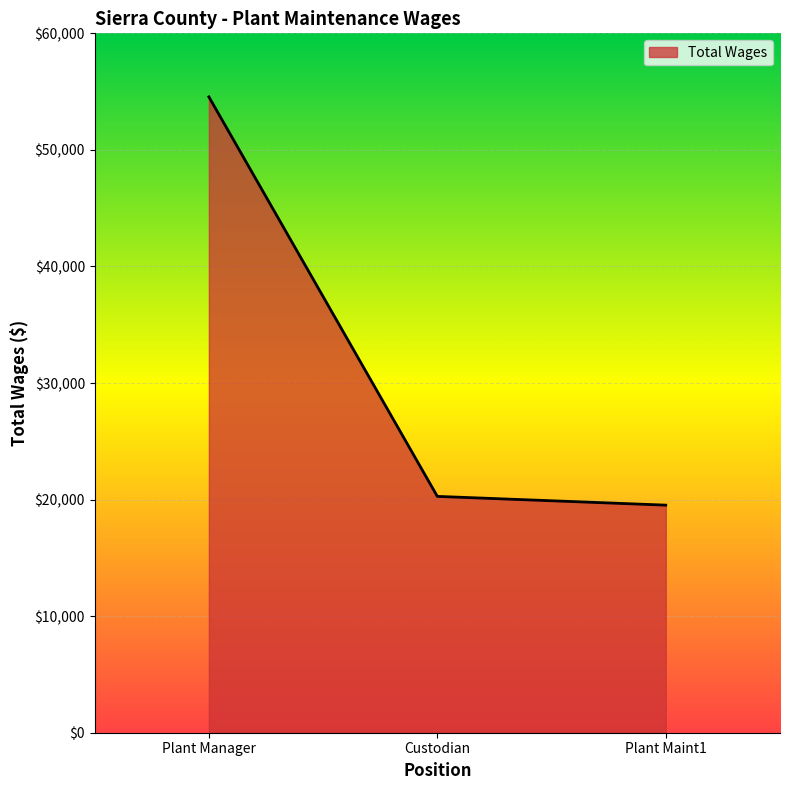

How many values are below 20275?

1